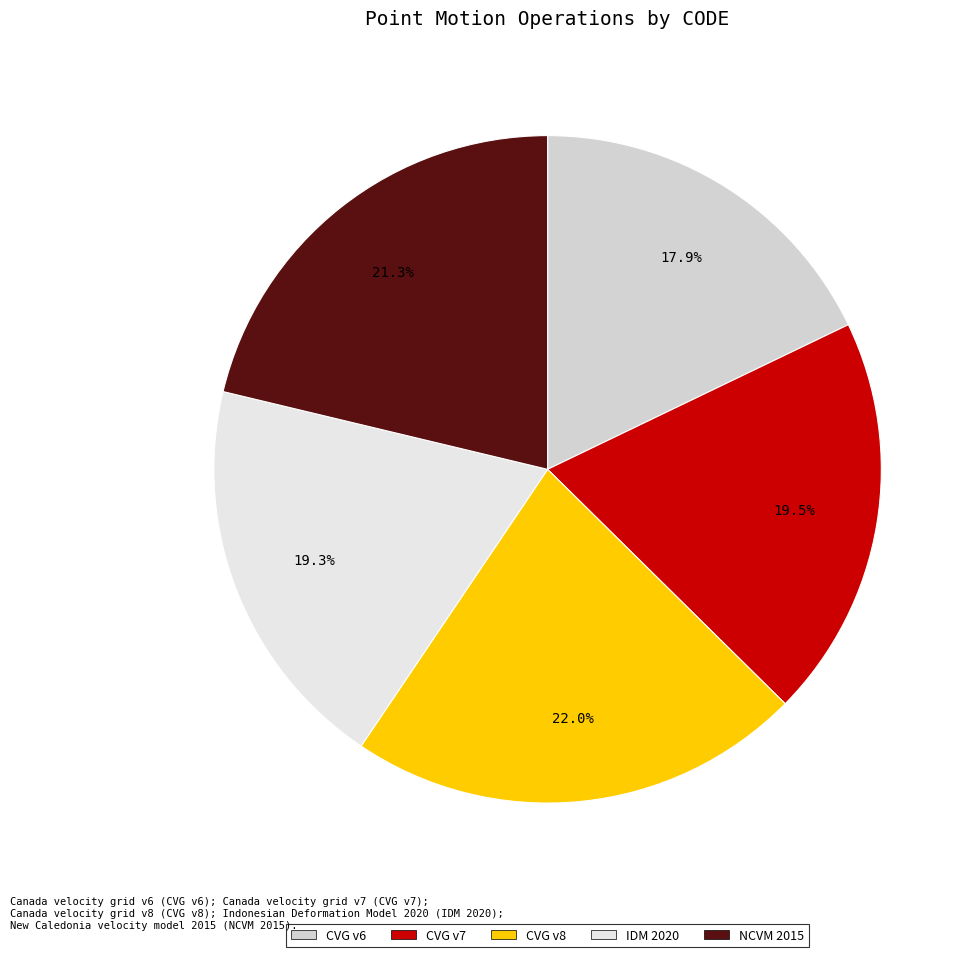

Is there any slice that represents more than half of the pie?

No